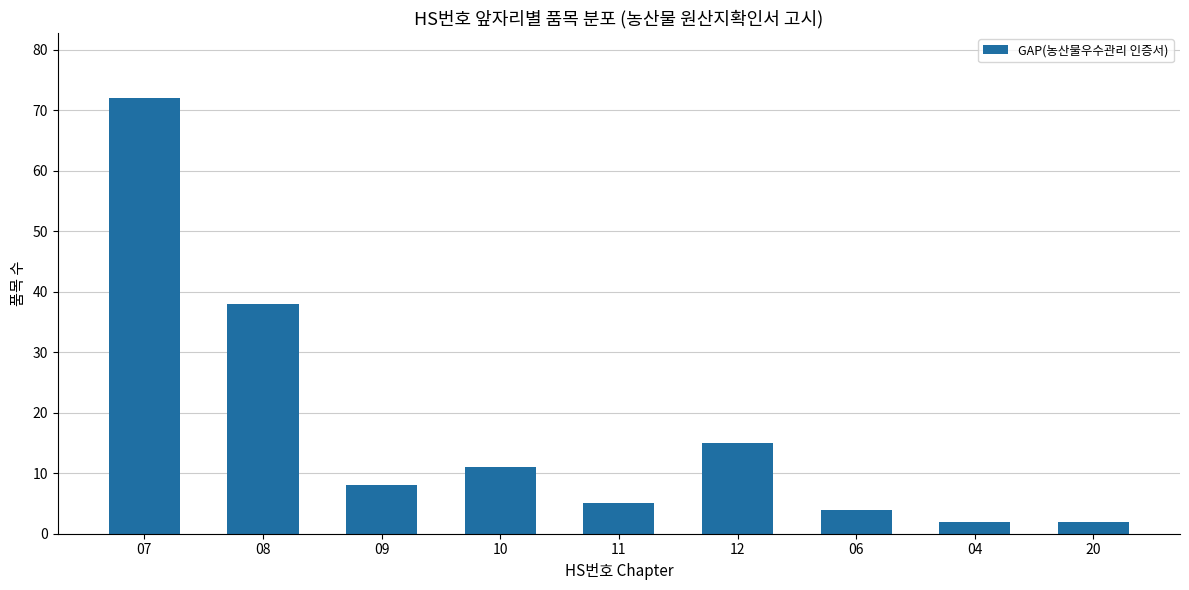

Reading right to left, extract all data points from this chart.

20=2	04=2	06=4	12=15	11=5	10=11	09=8	08=38	07=72